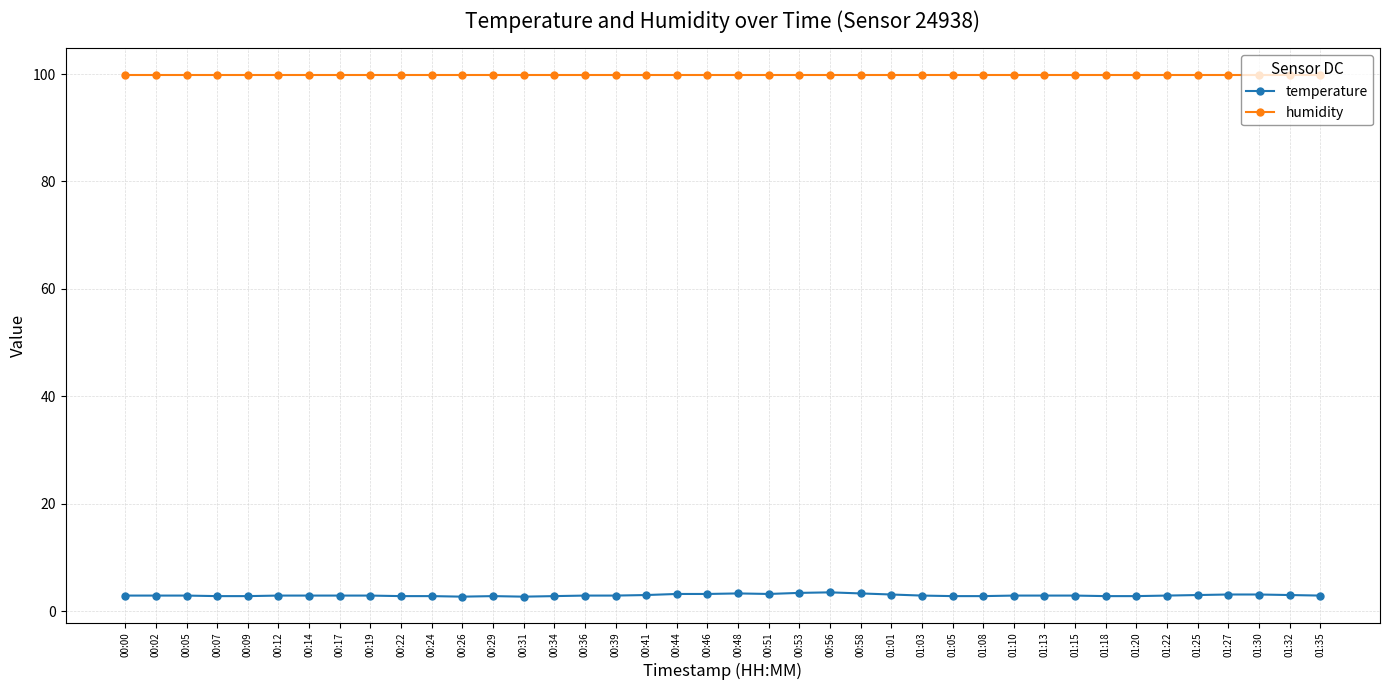

List the series in order of their peak value, lowest first.

temperature, humidity